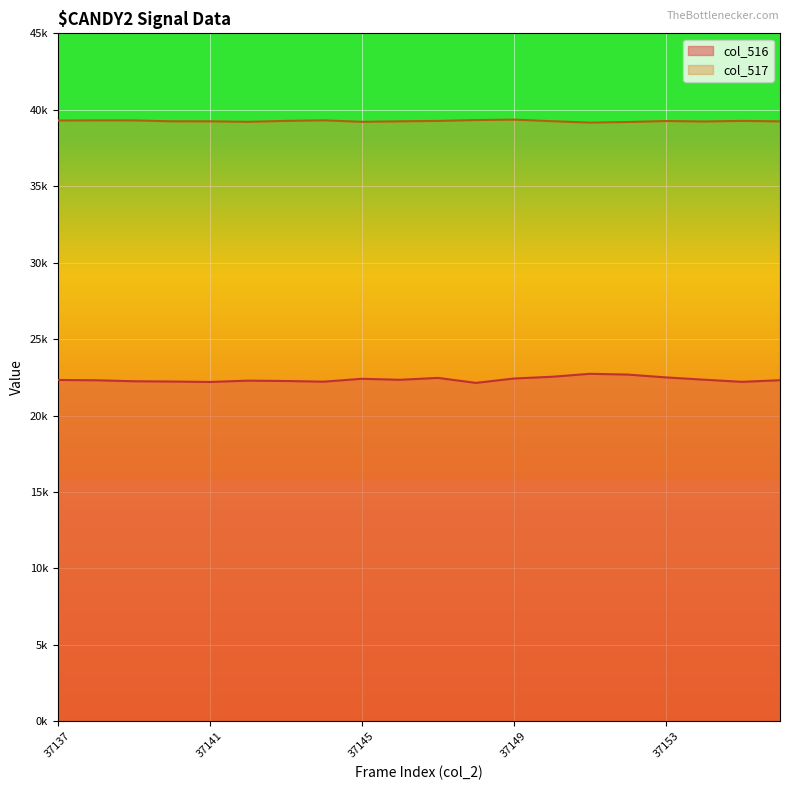

The value of col_516 at 37146 is 8303. True or false?

False